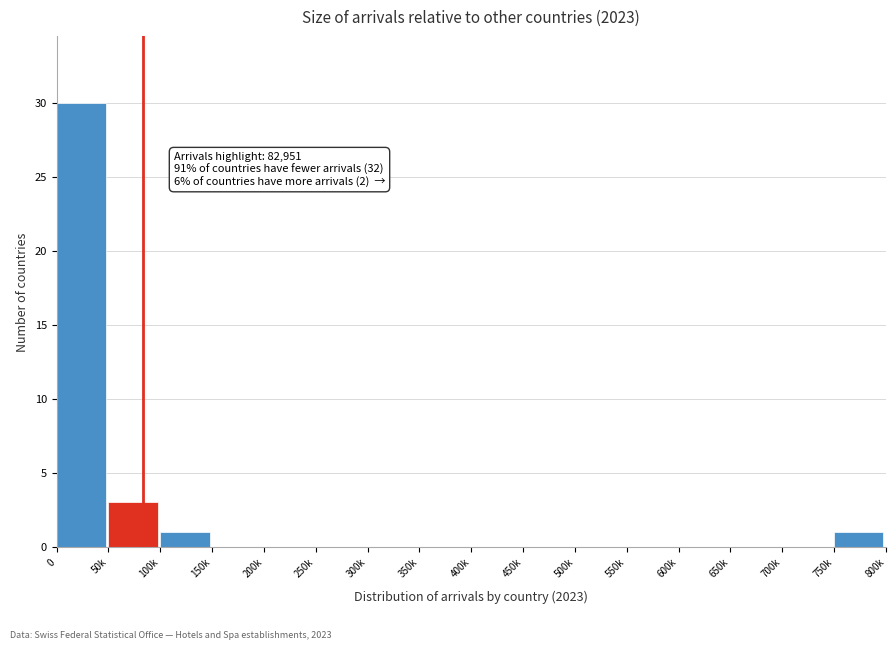

Reading left to right, transcribe all the data shown in this chart.

0=30	50k=3	100k=1	150k=0	200k=0	250k=0	300k=0	350k=0	400k=0	450k=0	500k=0	550k=0	600k=0	650k=0	700k=0	750k=1